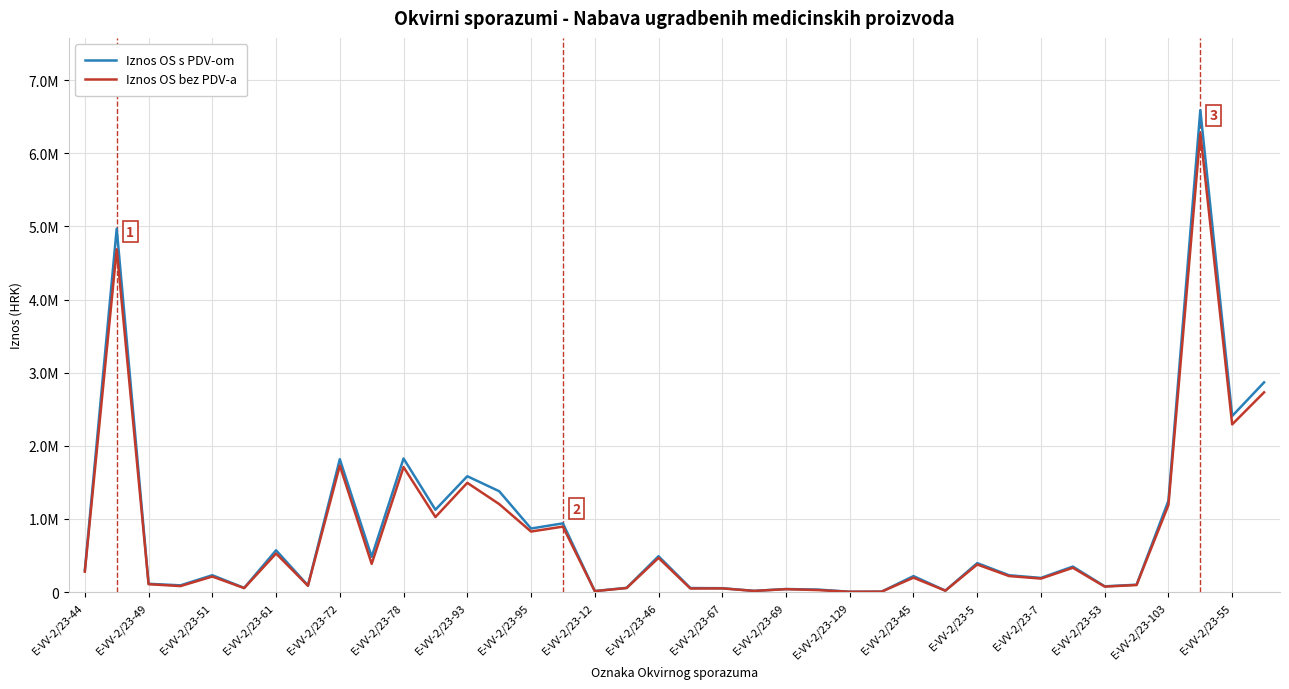

What are all the series names shown in the legend?

Iznos OS s PDV-om, Iznos OS bez PDV-a